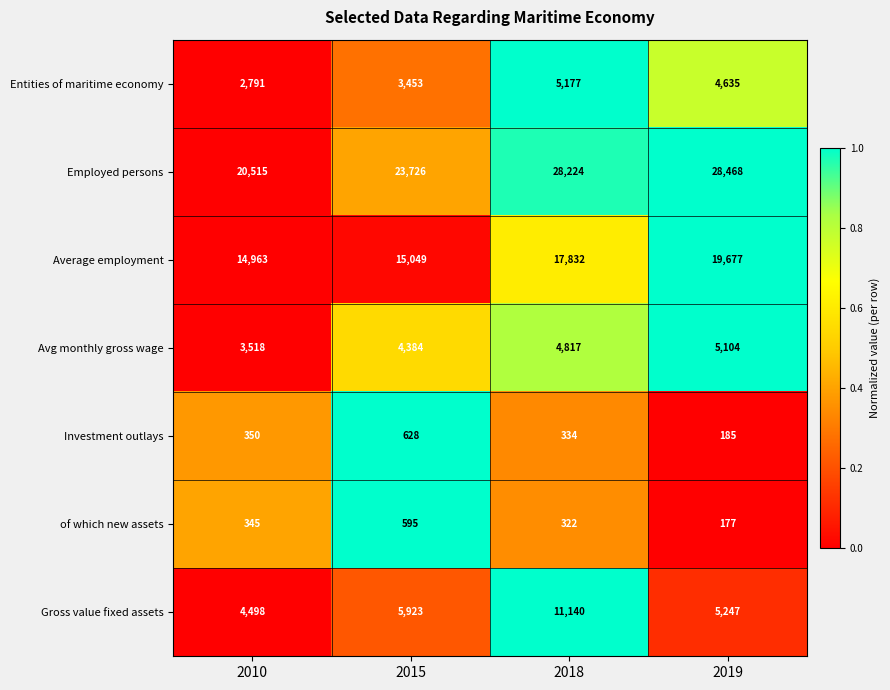

Rank the series at 2015 from lowest to highest value.

of which new assets, Investment outlays, Entities of maritime economy, Avg monthly gross wage, Gross value fixed assets, Average employment, Employed persons